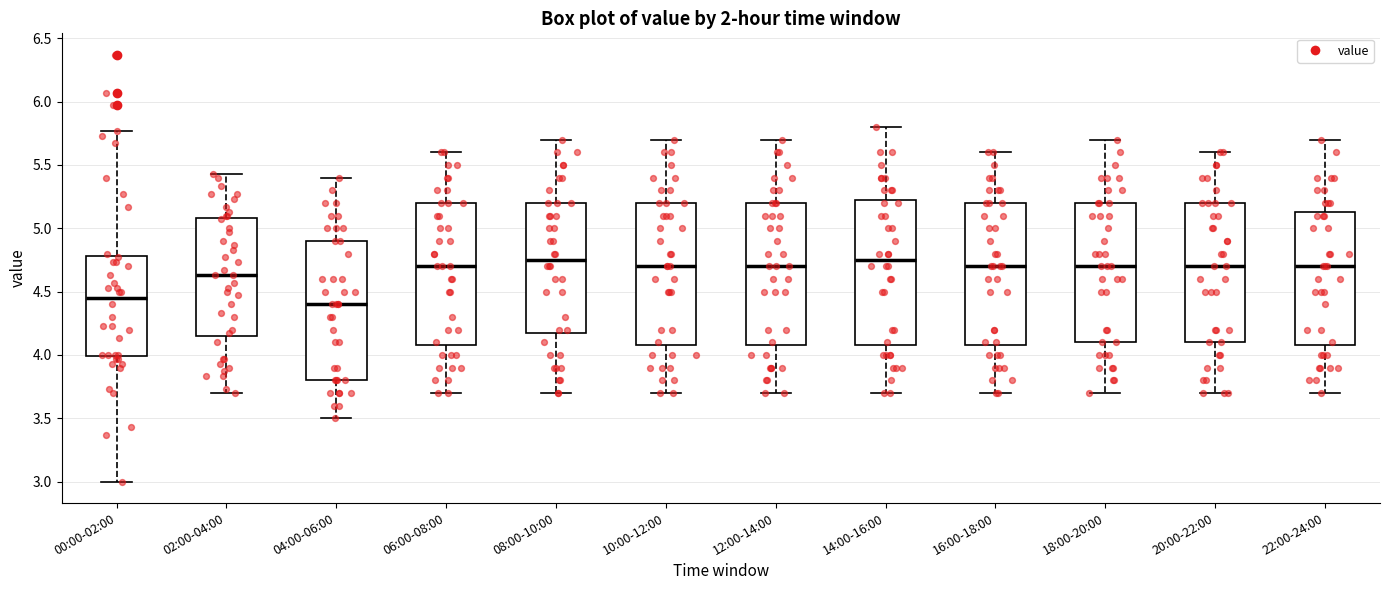

Where is the lower edge of the box for 02:00-04:00 on the y-axis? The values are not printed on the chart, so give them approximately, as read against the axis.

4.15